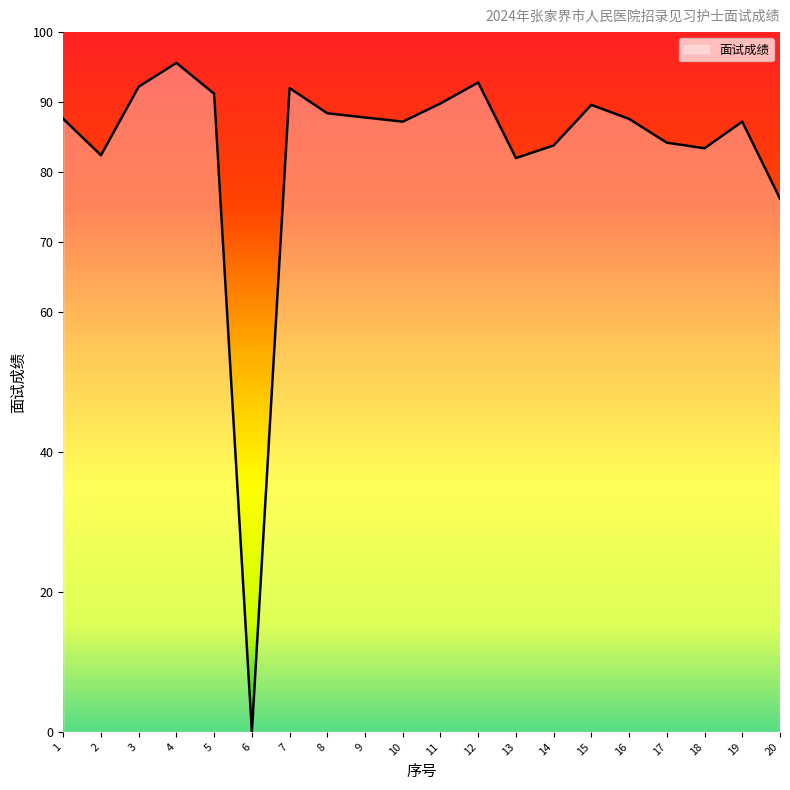

Read the value at 14.

83.8